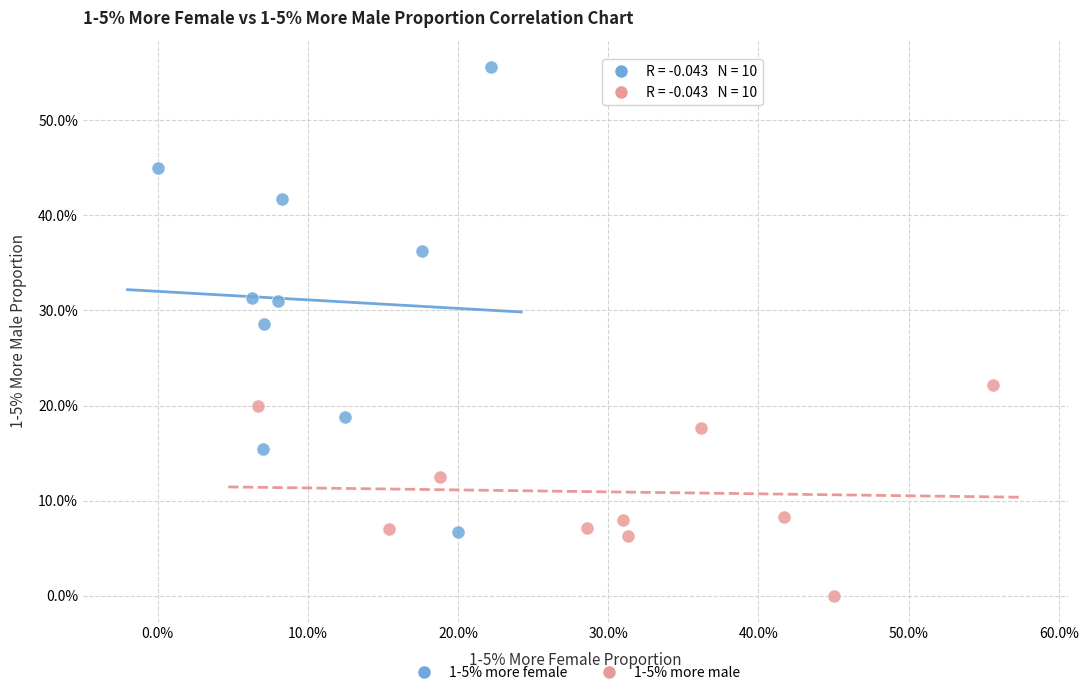

Which series has the largest Y range (max minus min)?

1-5% more female